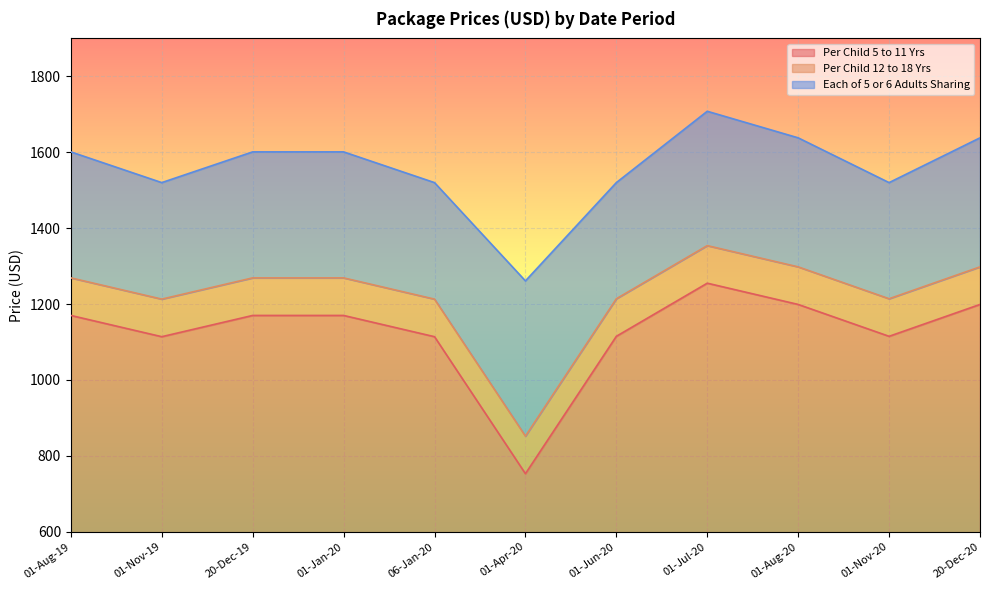

At which category does the chart reach its peak across all series?

01-Jul-20